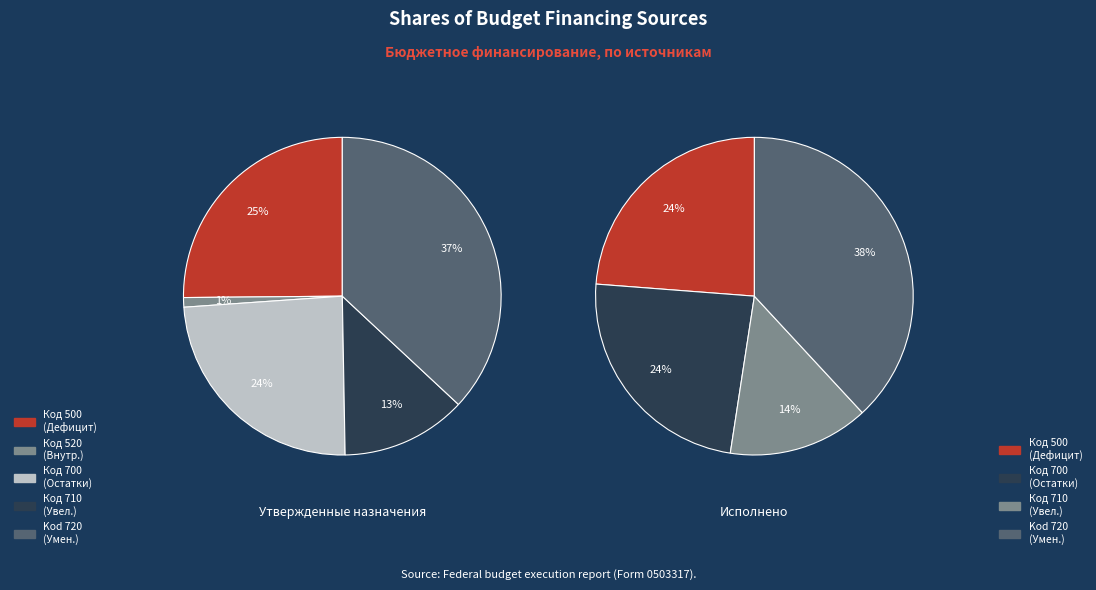

Is there any slice that represents more than half of the pie?

No